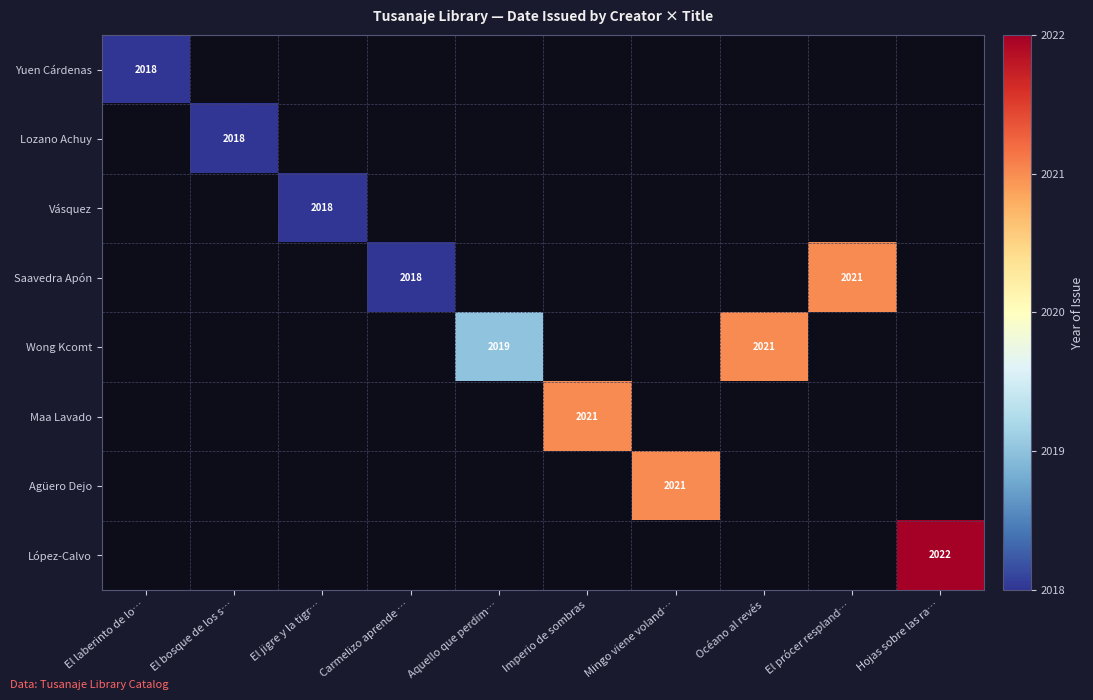

Is the value of Saavedra Apón at El prócer respland… greater than the value of López-Calvo at Hojas sobre las ra…?

No